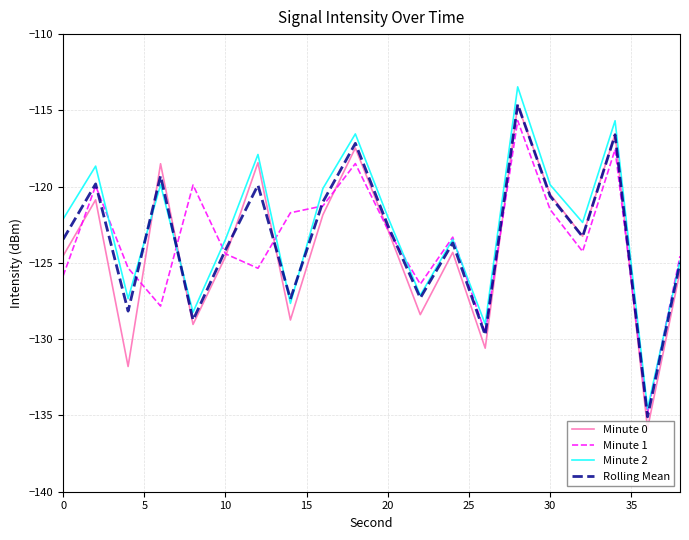

What is the maximum value shown in the chart?

-113.5